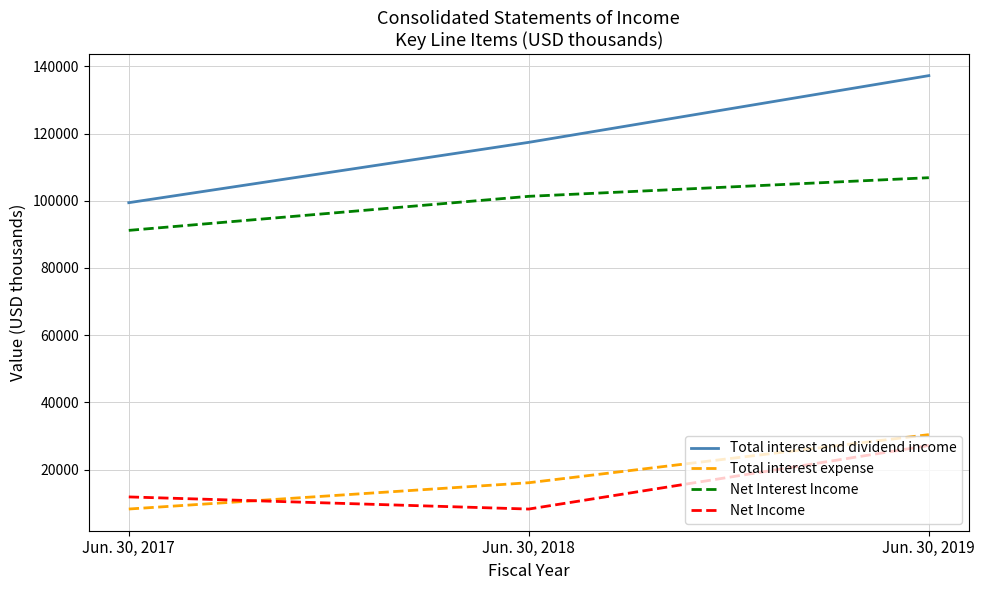

What is the difference between the maximum and minimum values in the Net Income series?

18911